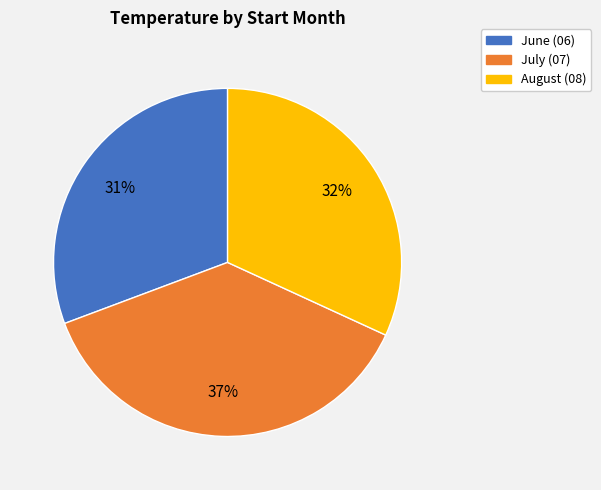

Does any single category account for the majority?

No